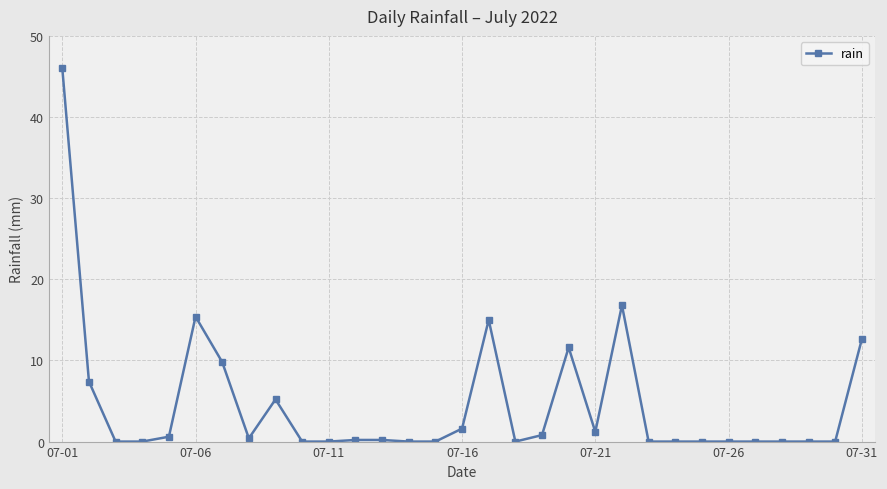

What is the difference between the second highest and second lowest values?

16.8